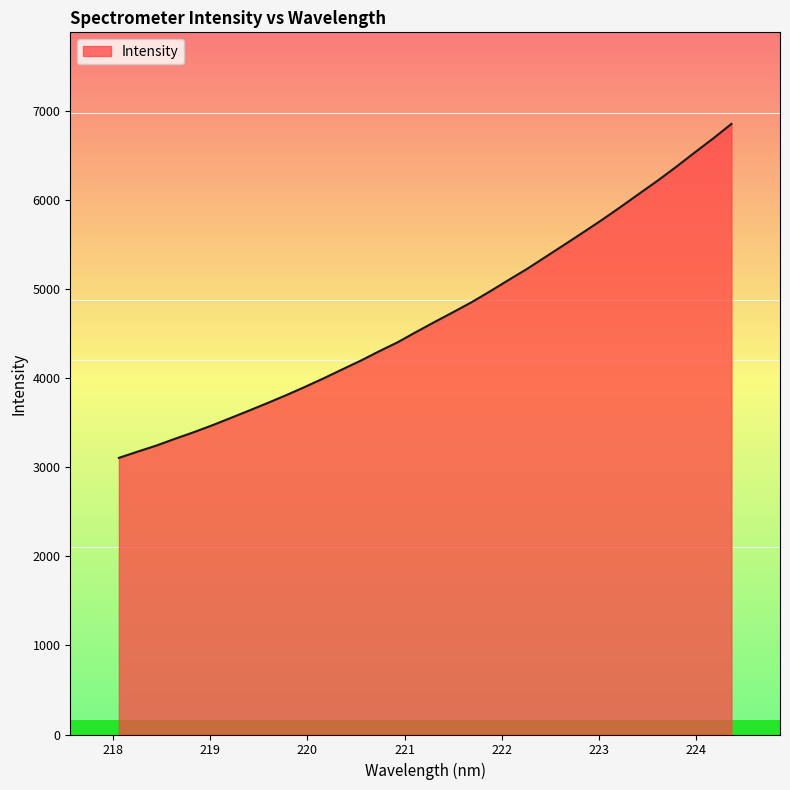

What is the minimum value shown in the chart?

3107.5